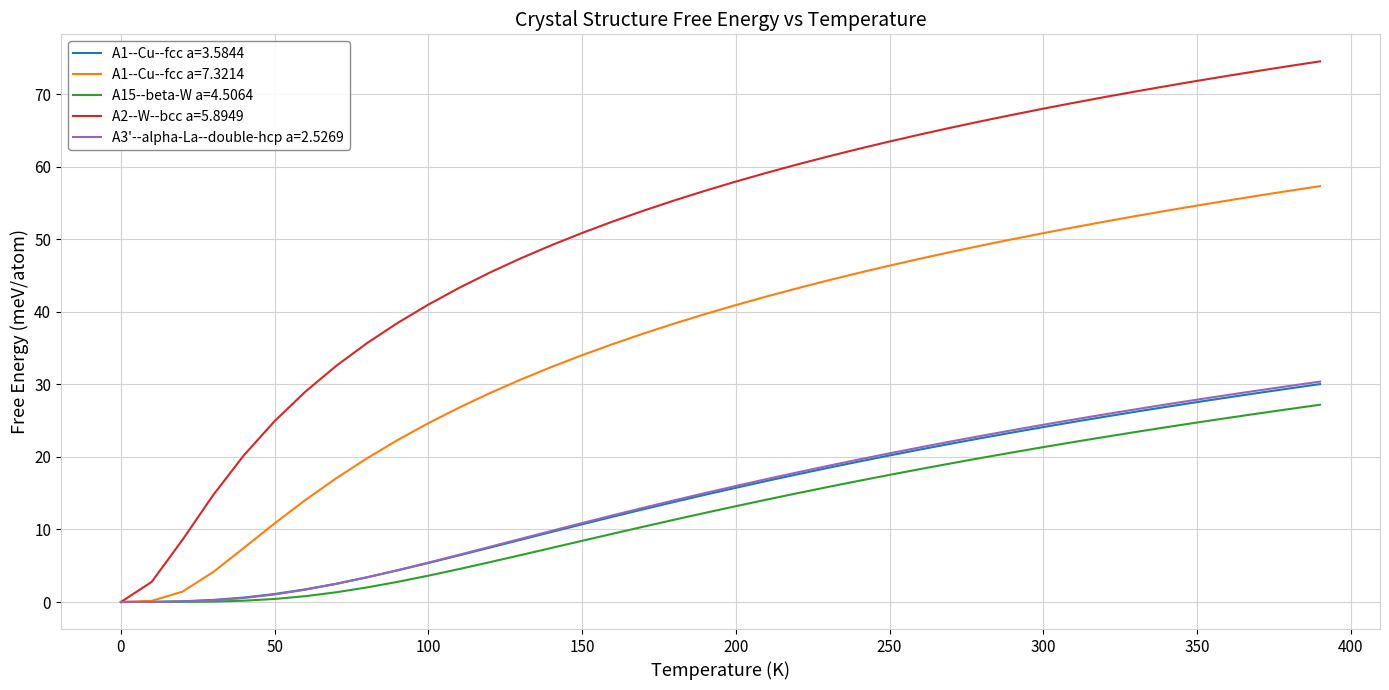

What is the maximum value shown in the chart?

74.6